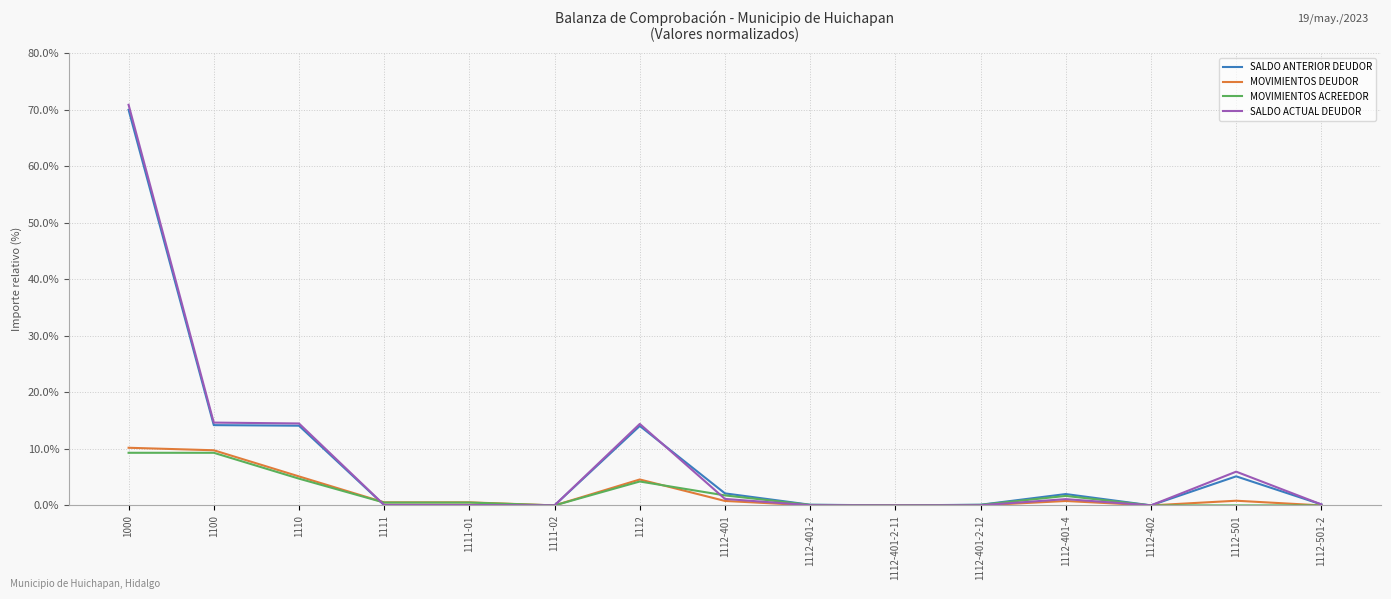

At how many categories does at least one series exceed 53?

1